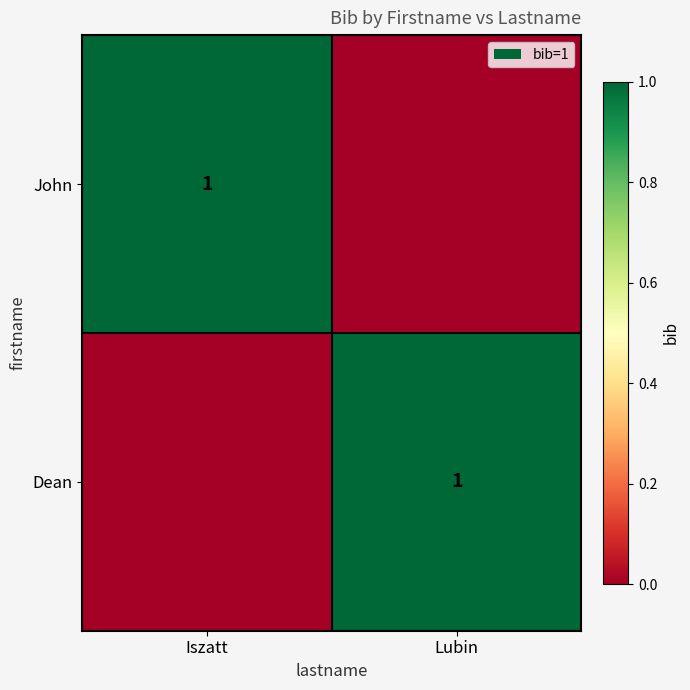

What is the greatest value displayed?

1